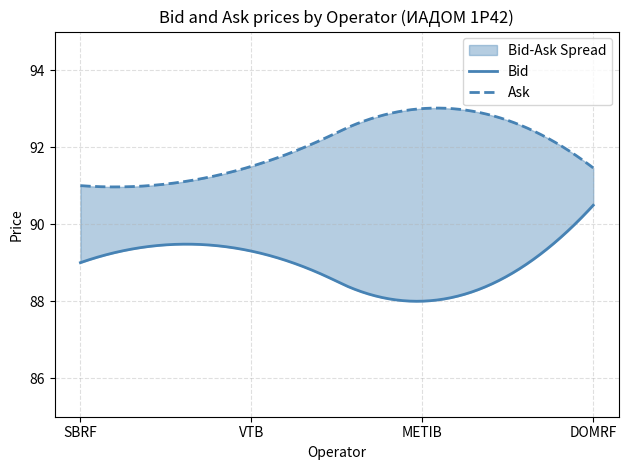

Is it true that Bid equals 89.3 at VTB?

True